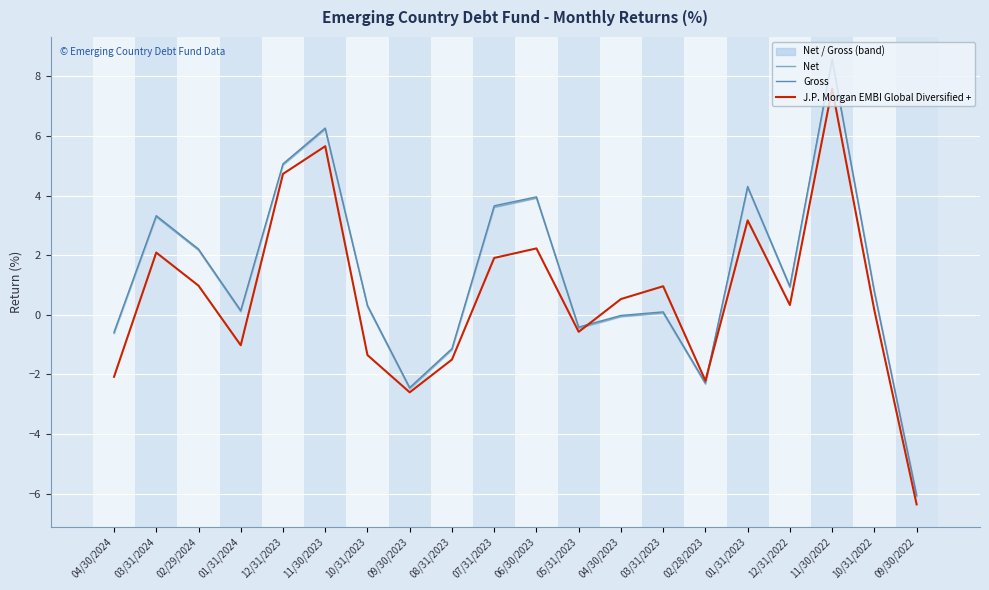

Does the chart display data point markers on the line(s)?

No